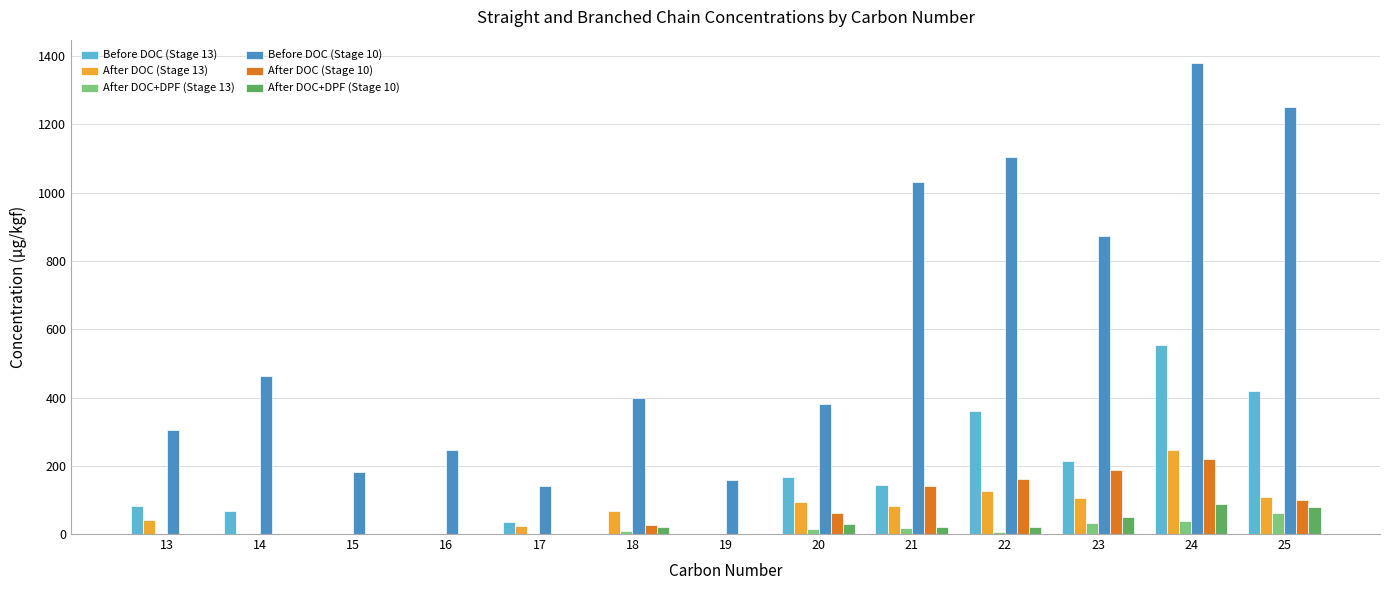

At which label does After DOC (Stage 10) first exceed 26?

18